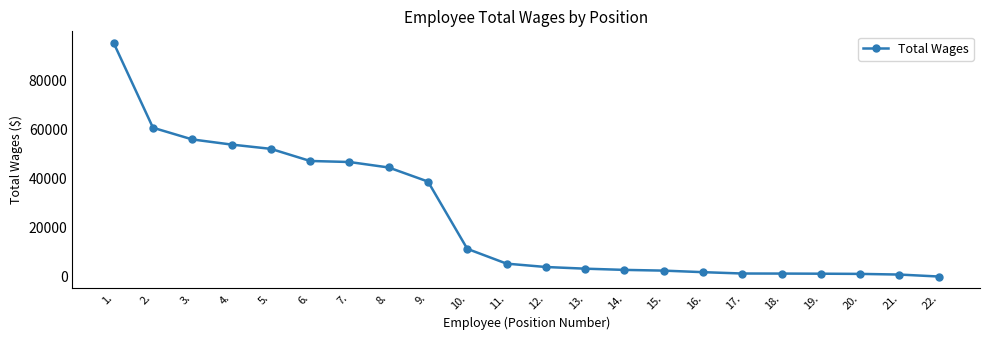

How many data points are less than 5247?

11